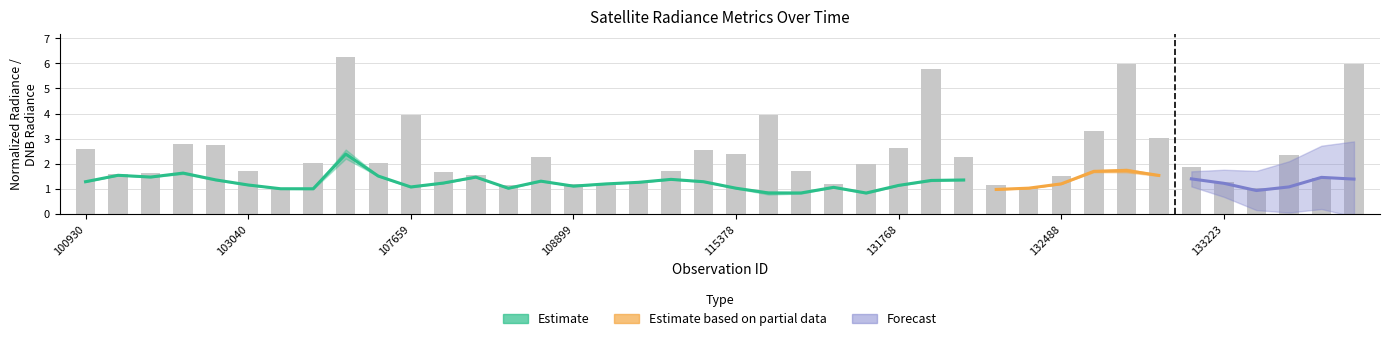

What is the minimum value shown in the chart?

1.0